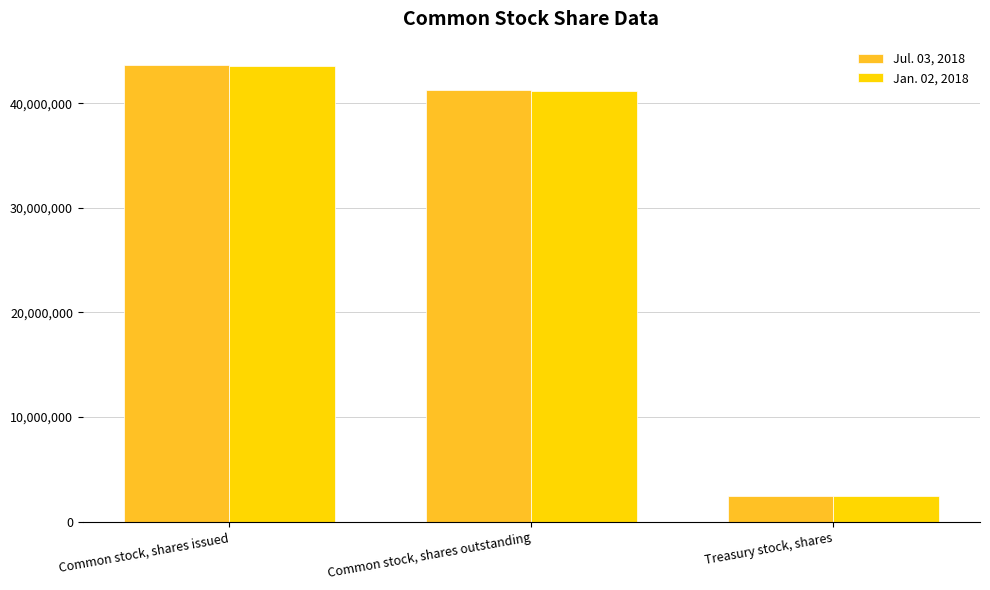

Reading left to right, transcribe all the data shown in this chart.

Jul. 03, 2018: 43690395	41266524	2423871
Jan. 02, 2018: 43550329	41126458	2423871